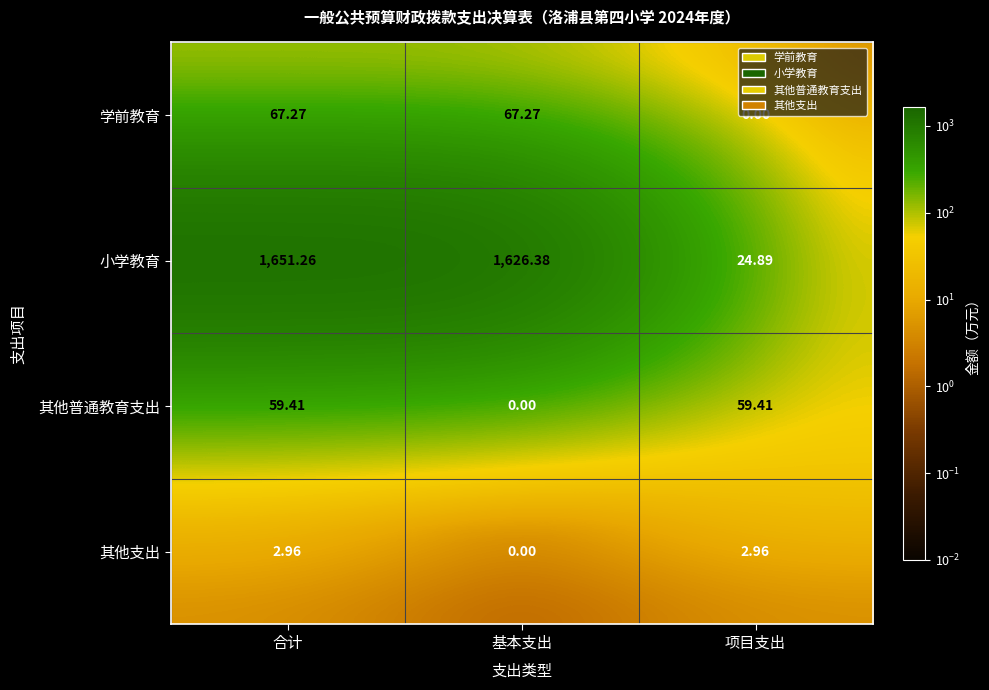

At which label does 学前教育 first exceed 67?

合计